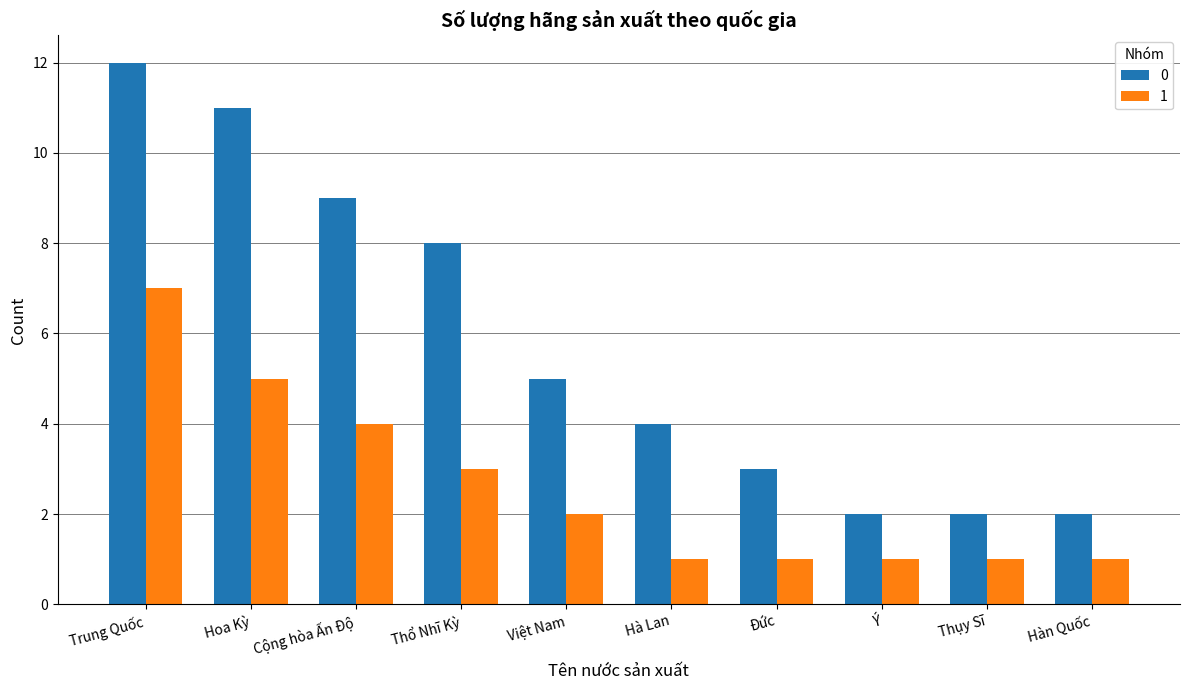

How many bars are there in each group?

2